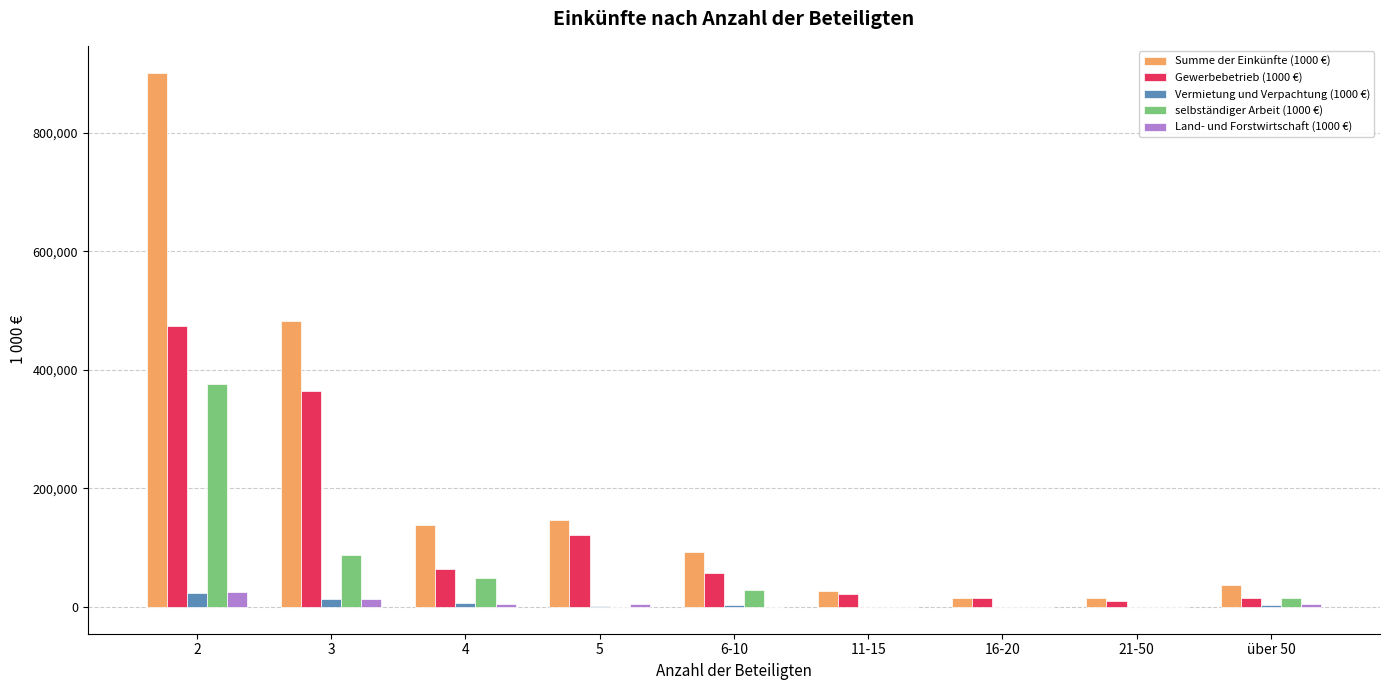

Which series changed the most between 5 and 16-20?

Summe der Einkünfte (1000 €)